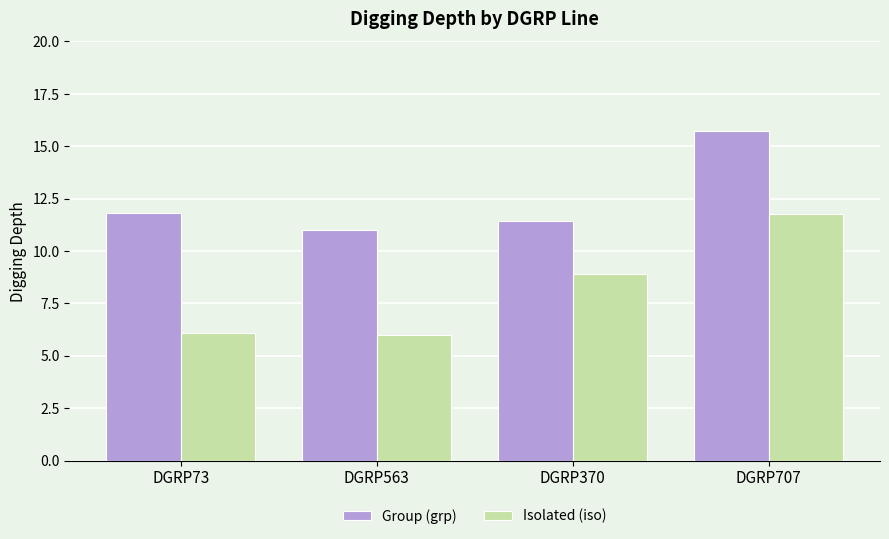

Between DGRP563 and DGRP707, which series saw the biggest shift?

Isolated (iso)